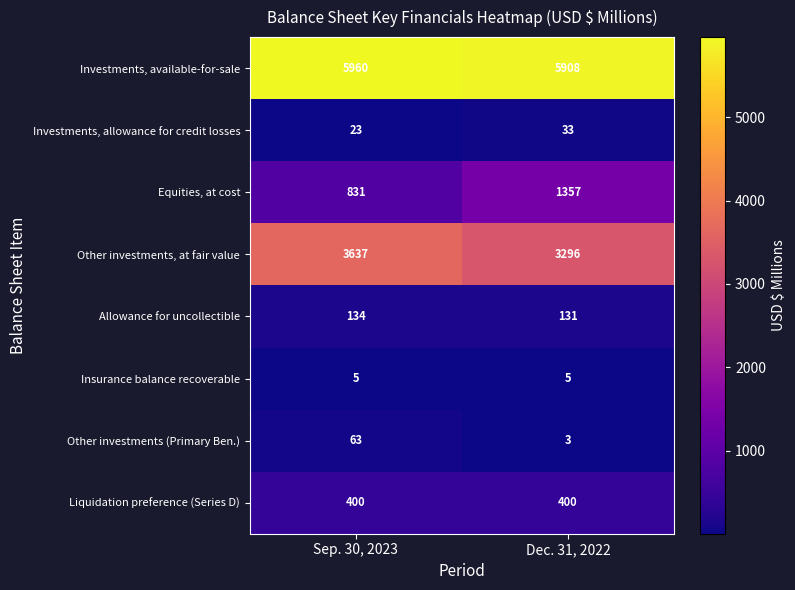

Where is Equities, at cost nearest to the value 1094?

Sep. 30, 2023